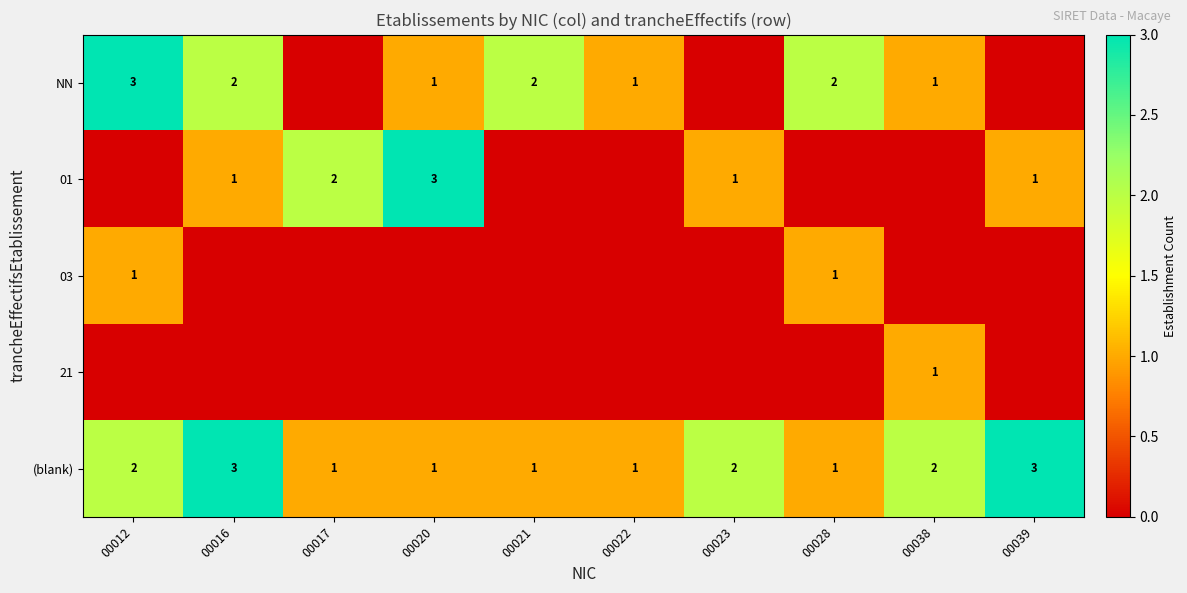

What is the sum of the (blank) values at 00022 and 00016?

4